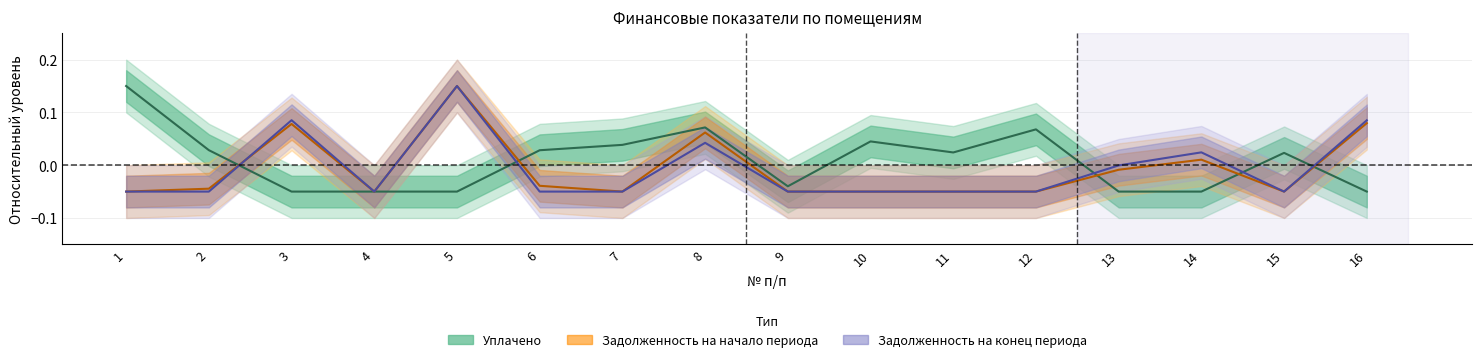

At which category does Задолженность на конец периода reach its first local peak?

3